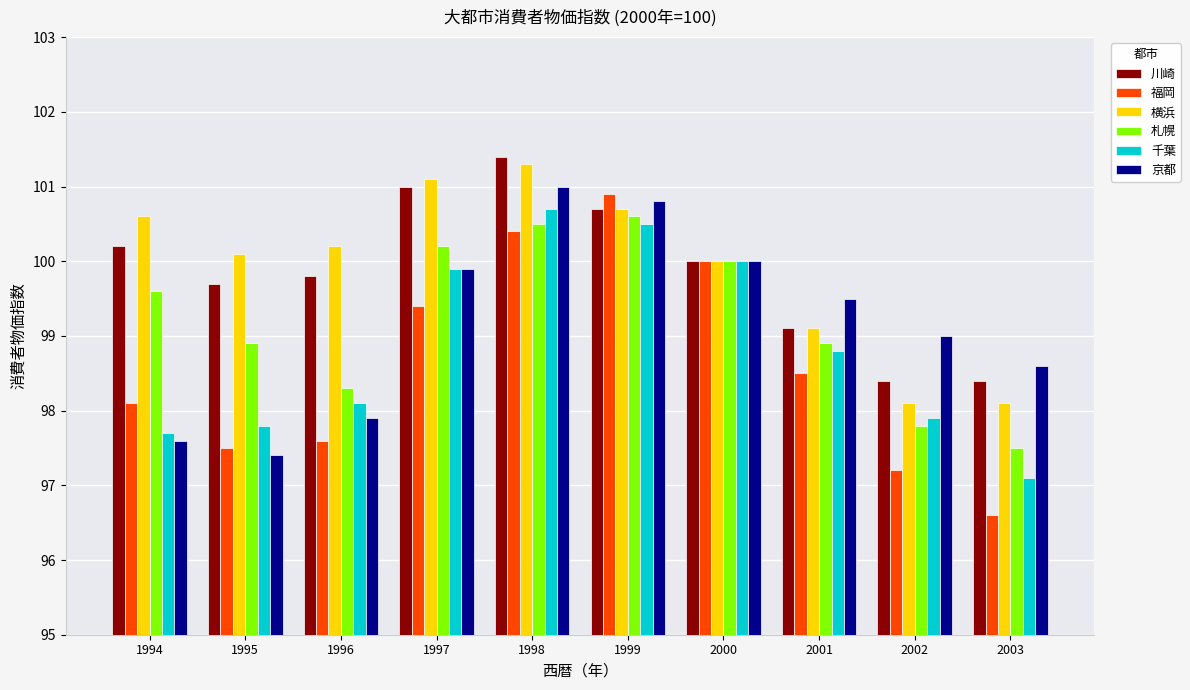

At 2002, list the series in order from smallest to largest.

福岡, 札幌, 千葉, 横浜, 川崎, 京都